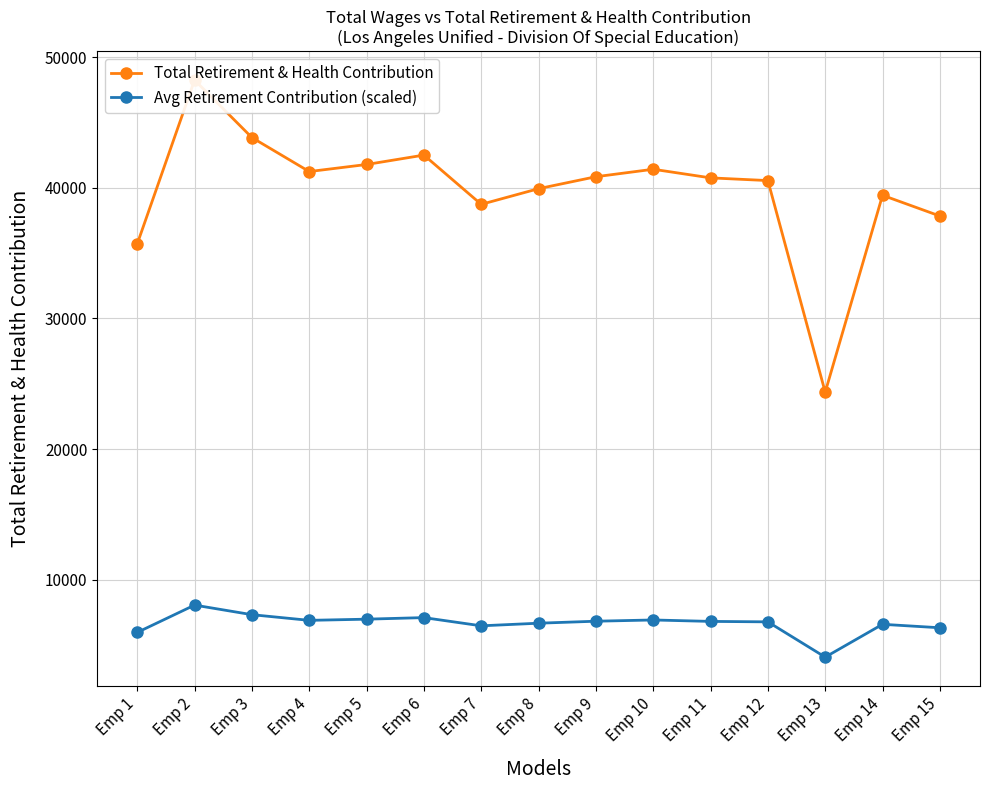

True or false: Avg Retirement Contribution (scaled) and Total Retirement & Health Contribution cross at least once.

False